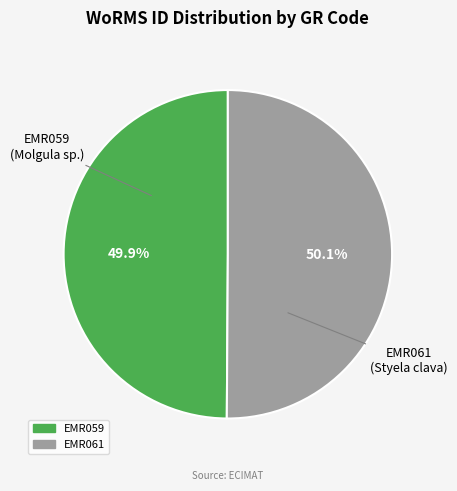

How many slices are in this pie chart?

2